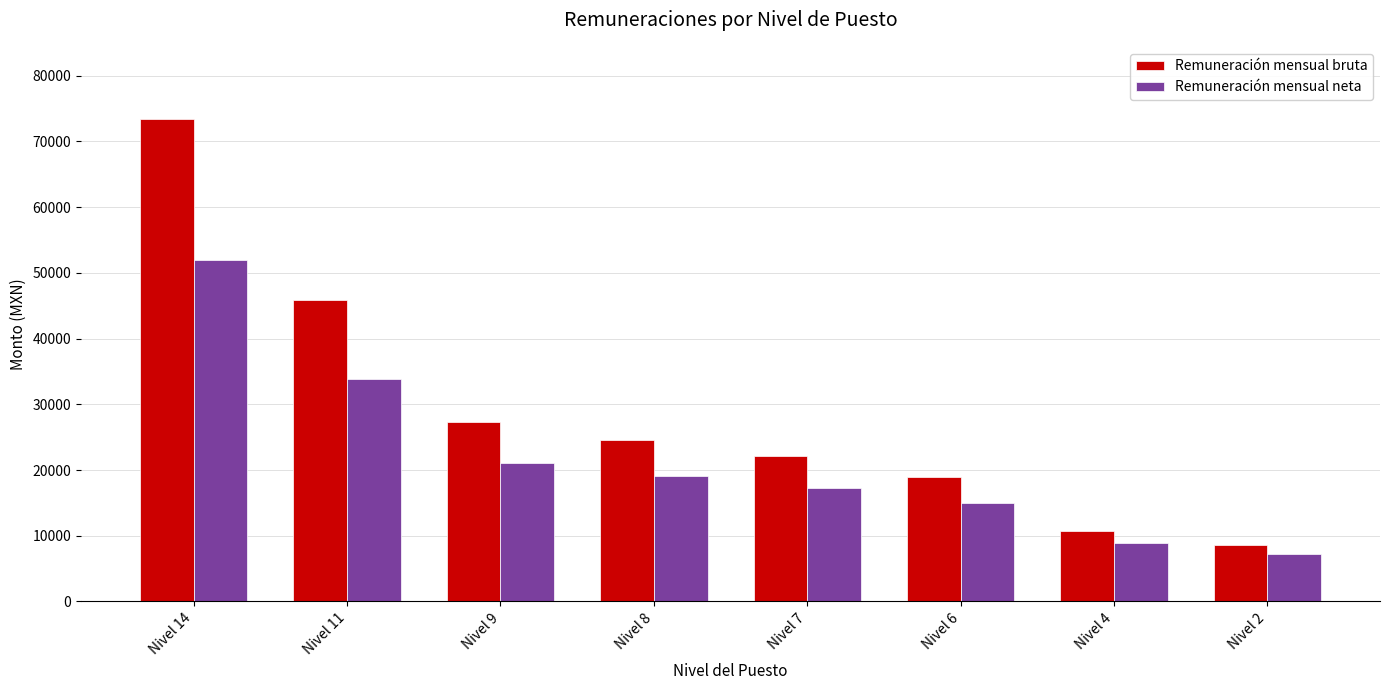

Which series changed the most between Nivel 7 and Nivel 2?

Remuneración mensual bruta